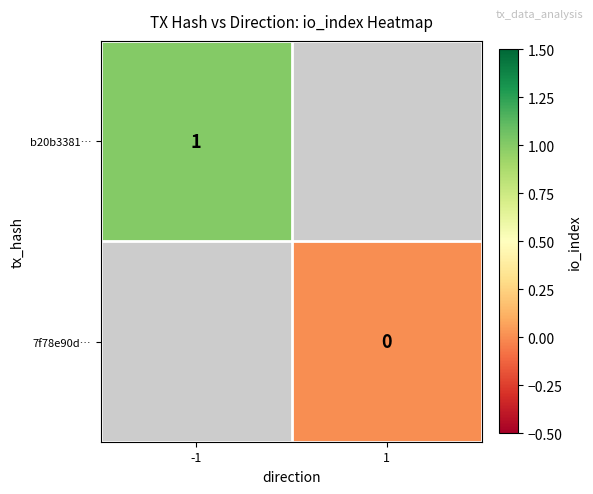

How many distinct data groups are displayed?

2